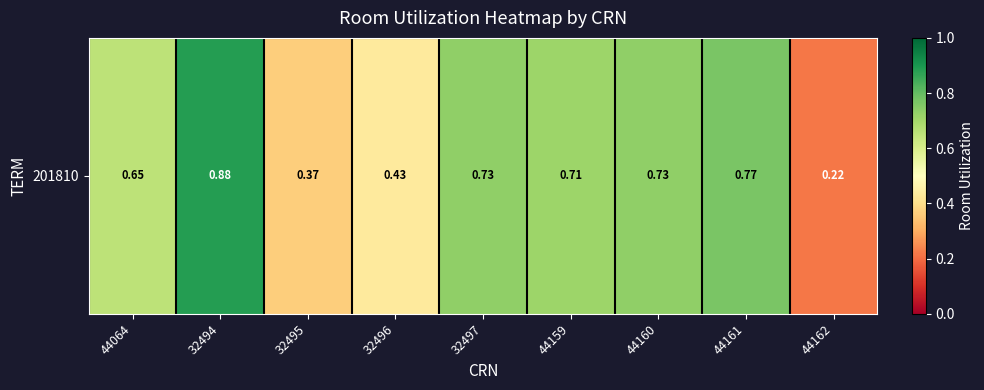

True or false: the data shows 0.8 at 44161.

True